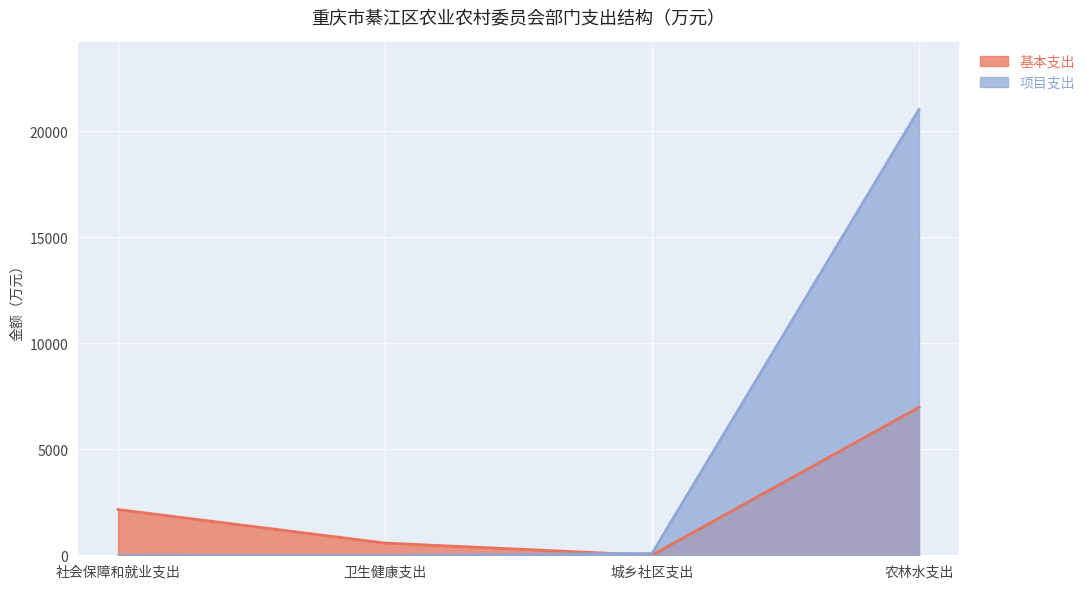

Between 社会保障和就业支出 and 卫生健康支出, which series saw the biggest shift?

基本支出